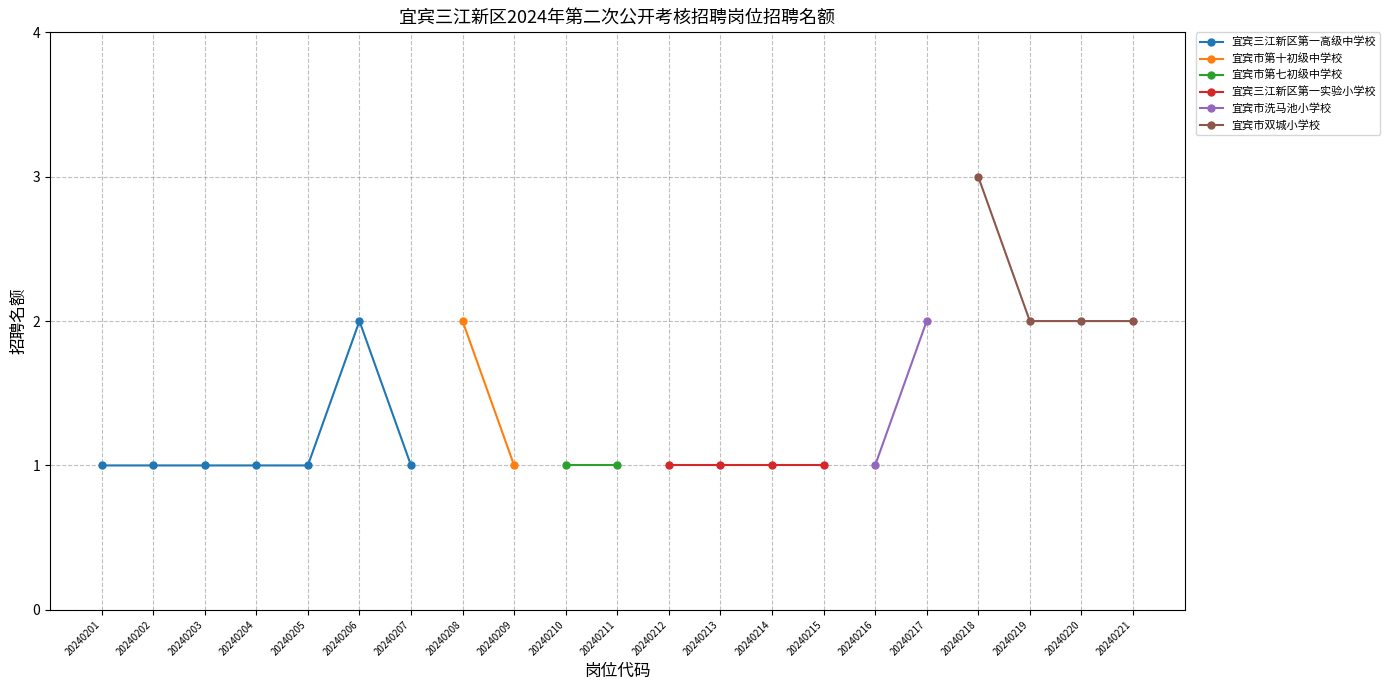

What is the value of the 宜宾市双城小学校 point at the 19th from the left?

2.0